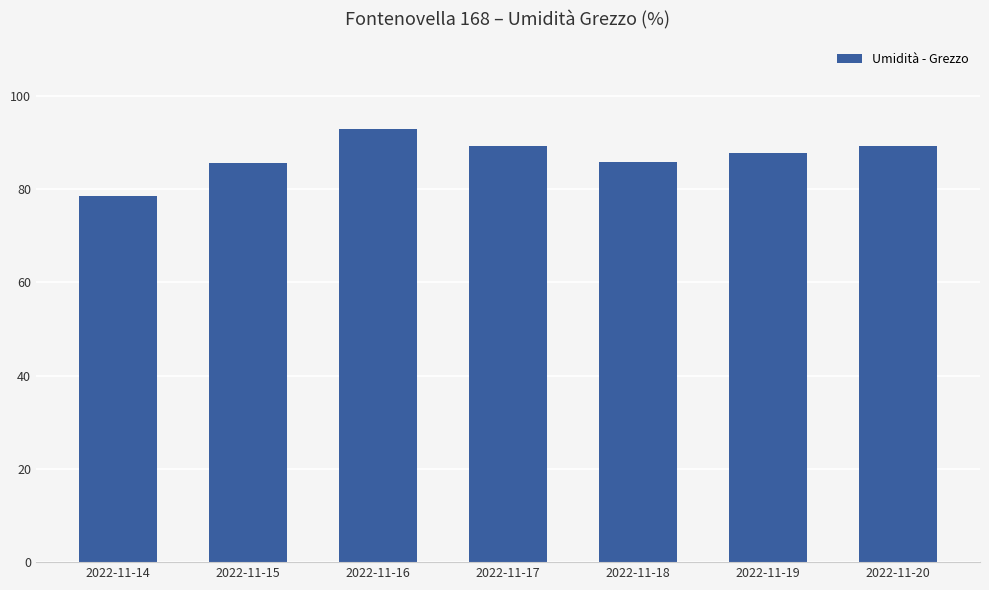

What is the value of the 2nd bar from the left?

85.7